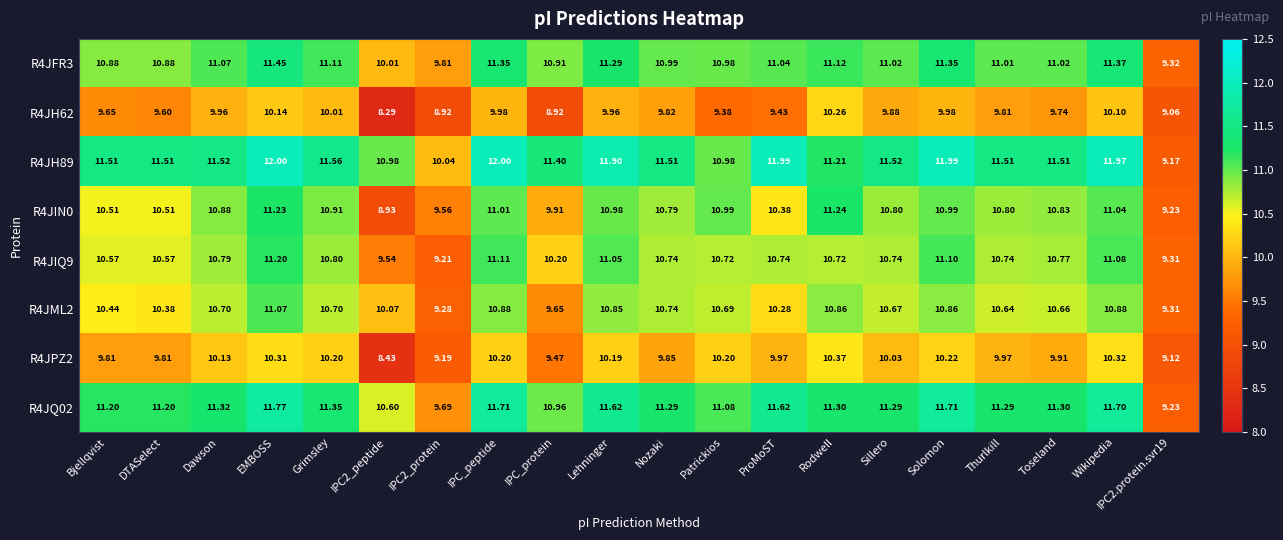

Where is R4JIN0 nearest to the value 10?

IPC_protein